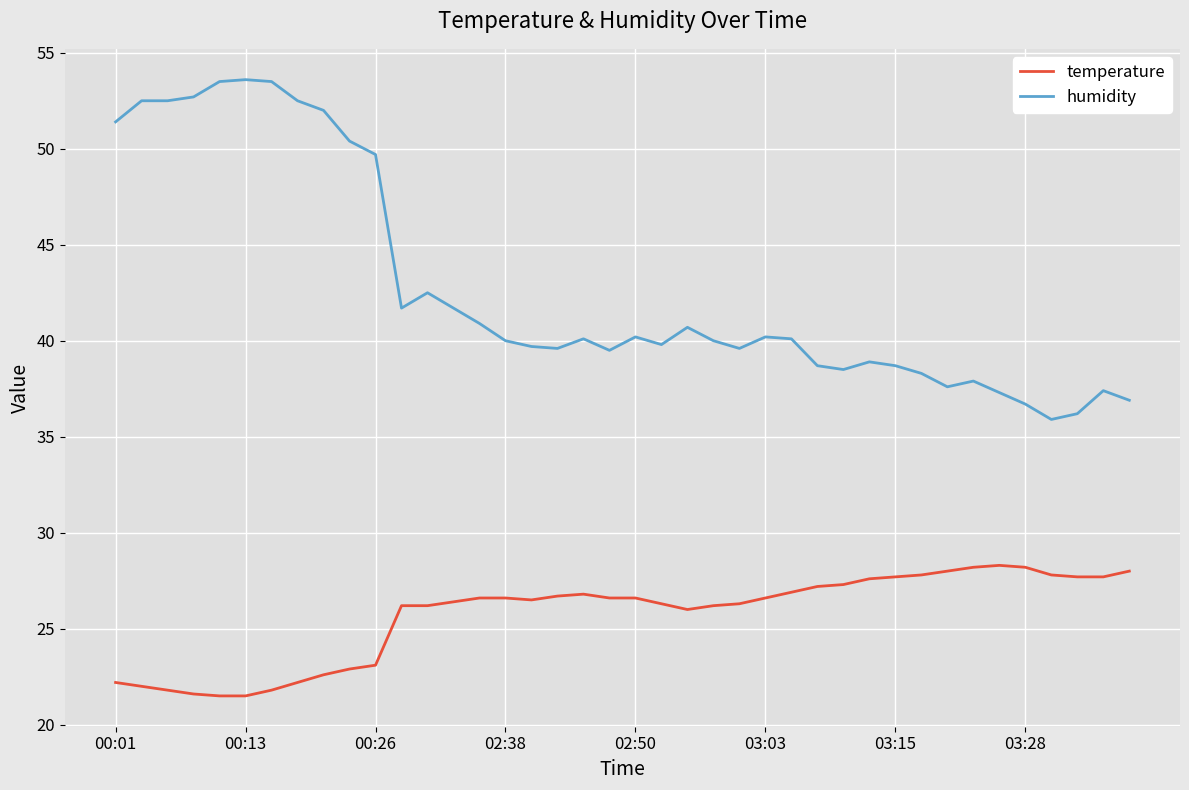

What is the minimum value for humidity?

35.9